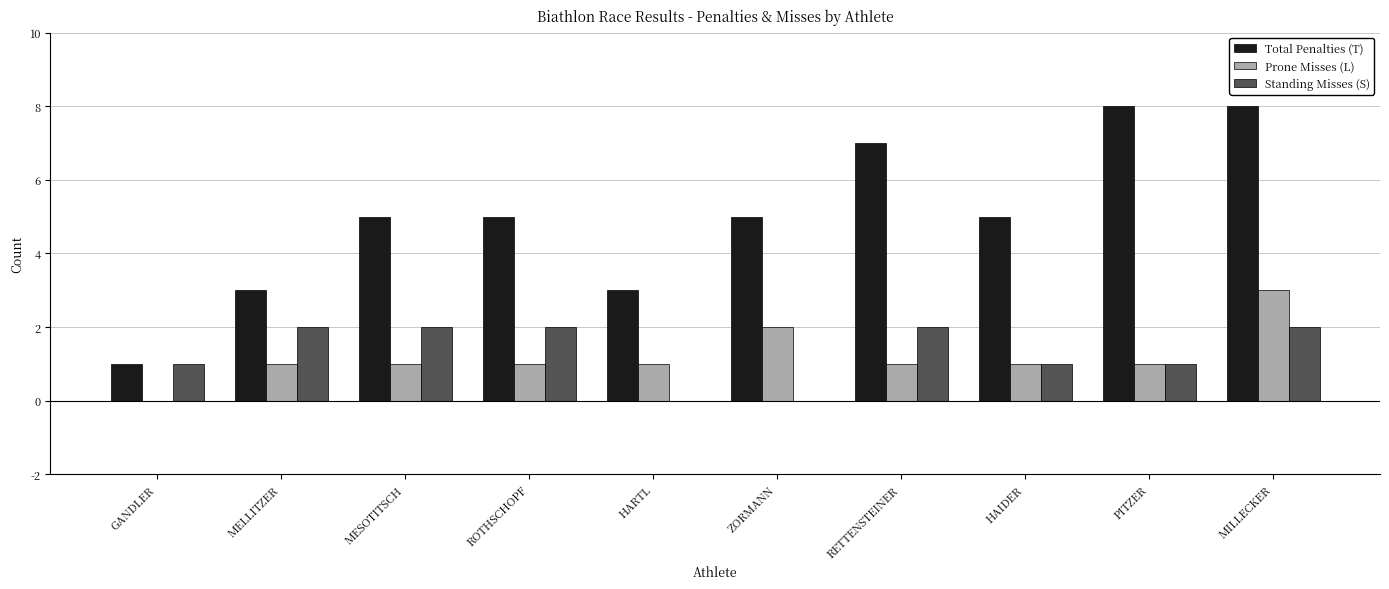

Between HAIDER and PITZER, which series saw the biggest shift?

Total Penalties (T)